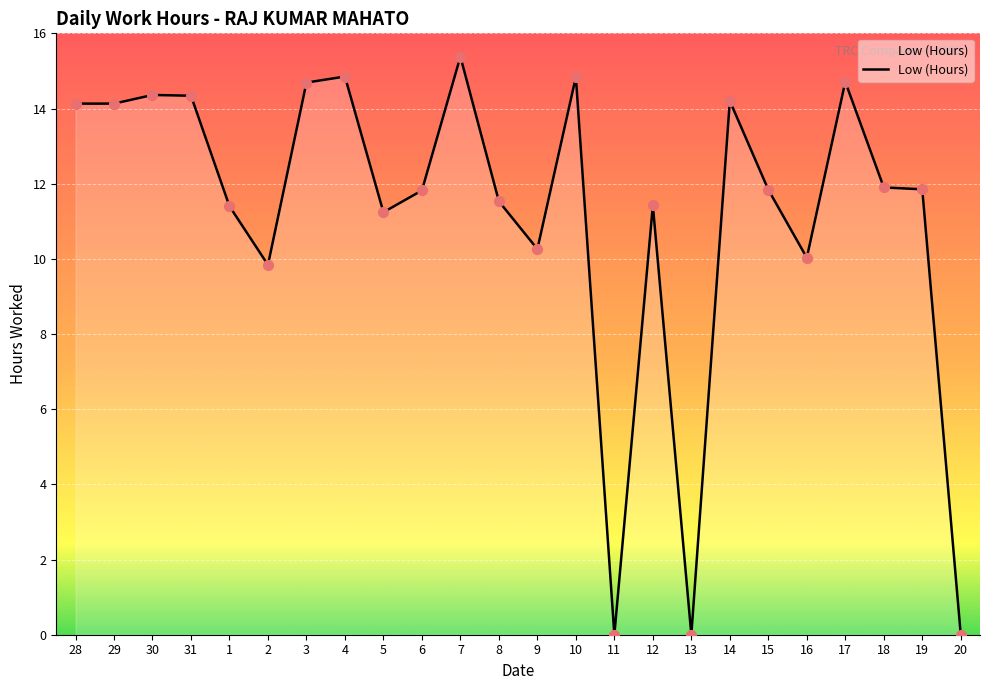

What is the change in value from 30 to 1?

-3.0